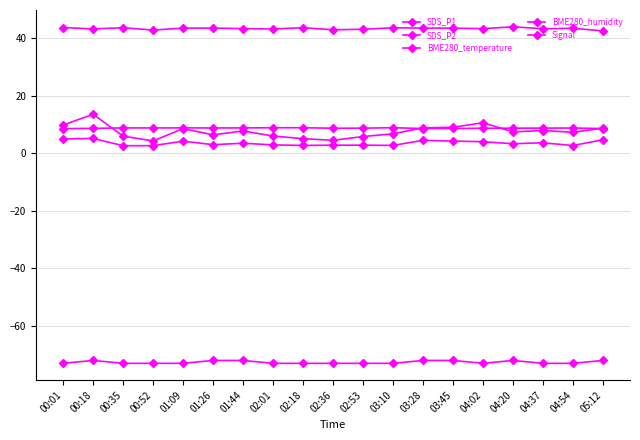

At 05:12, list the series in order from largest to smallest.

BME280_humidity, SDS_P1, BME280_temperature, SDS_P2, Signal